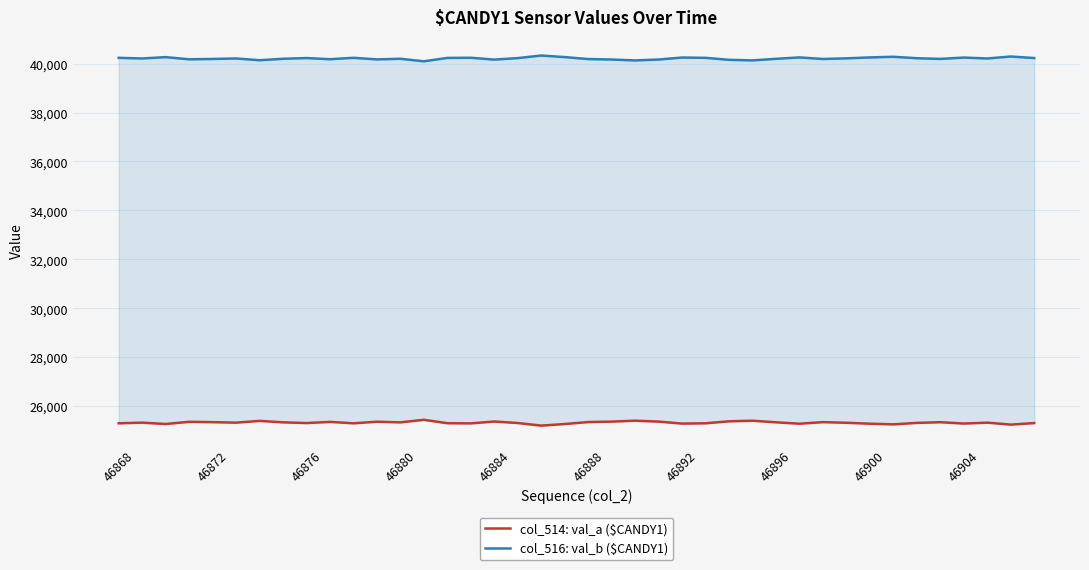

Count the number of data series in this chart.

2